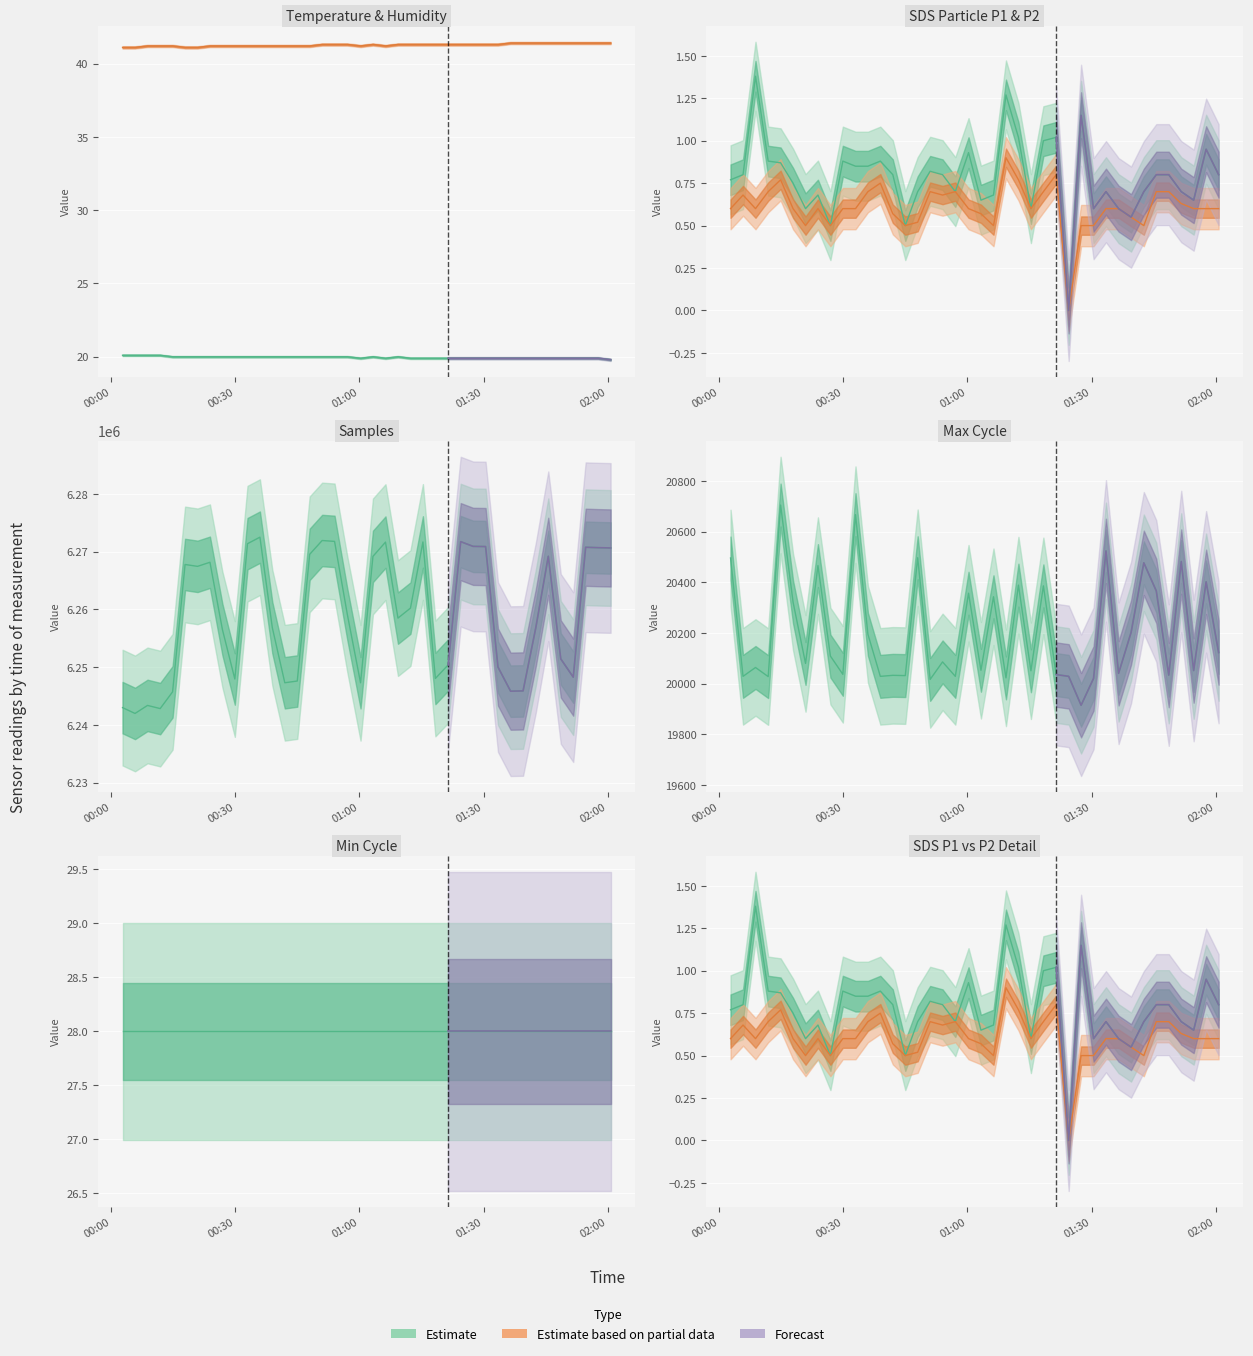

Which series has the largest total across all categories?

Humidity